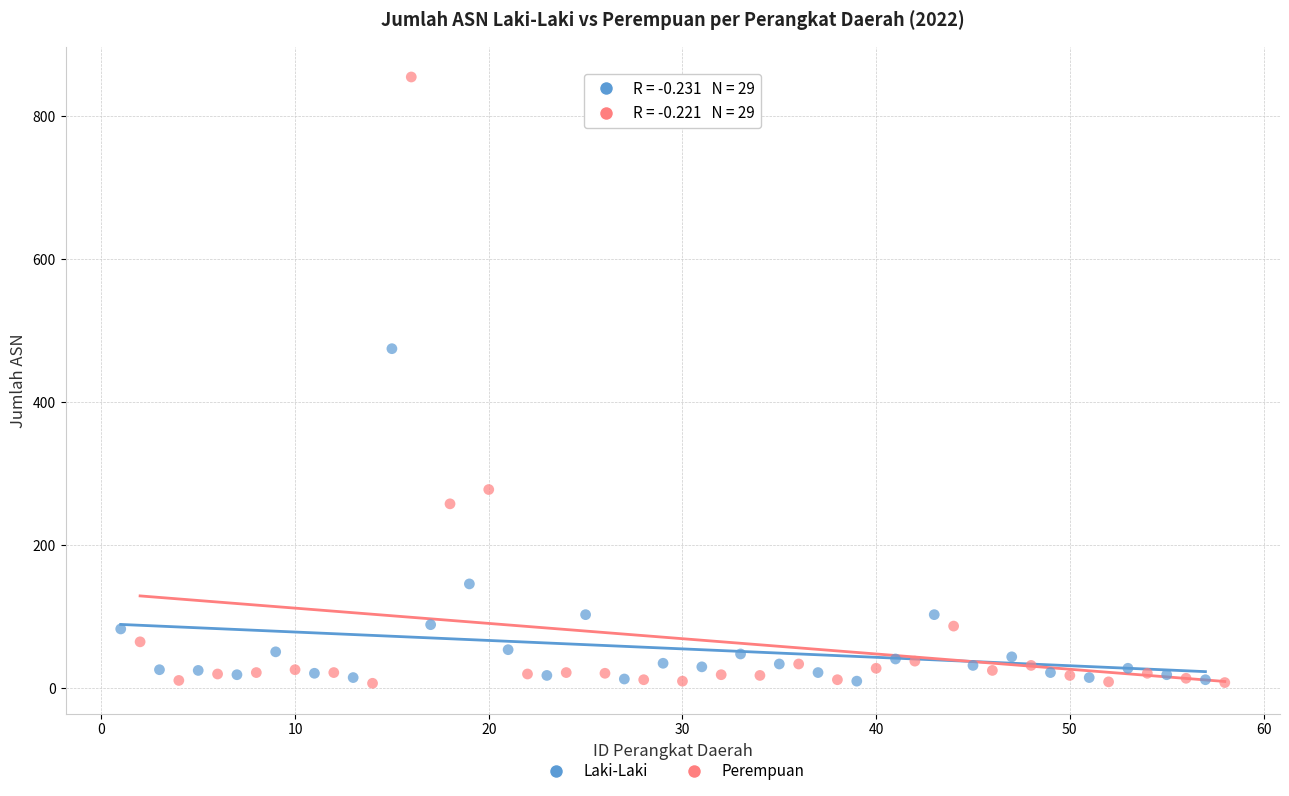

Which series has the widest spread of Y values?

Perempuan